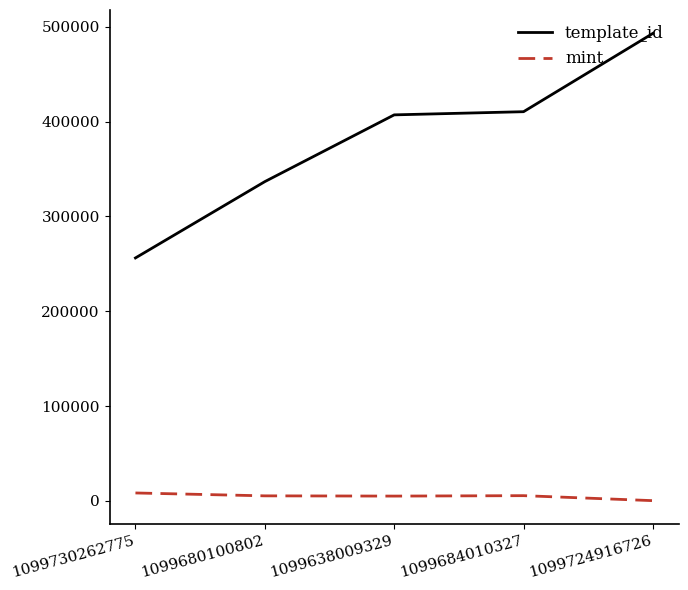

True or false: template_id and mint cross at least once.

False